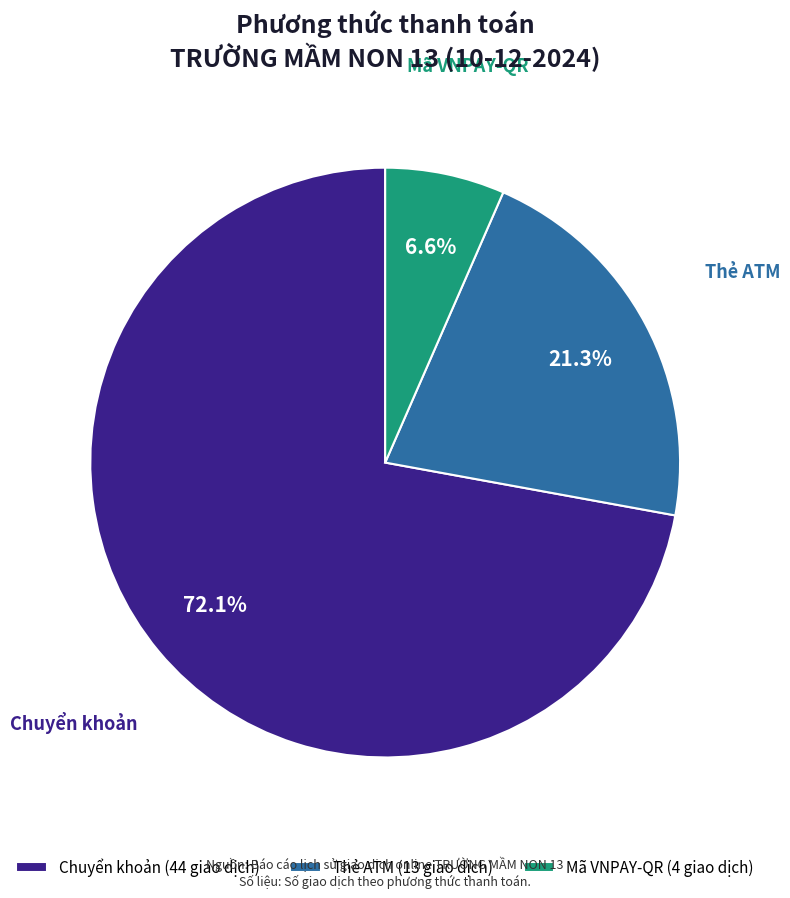

What is the majority slice?

Chuyển khoản